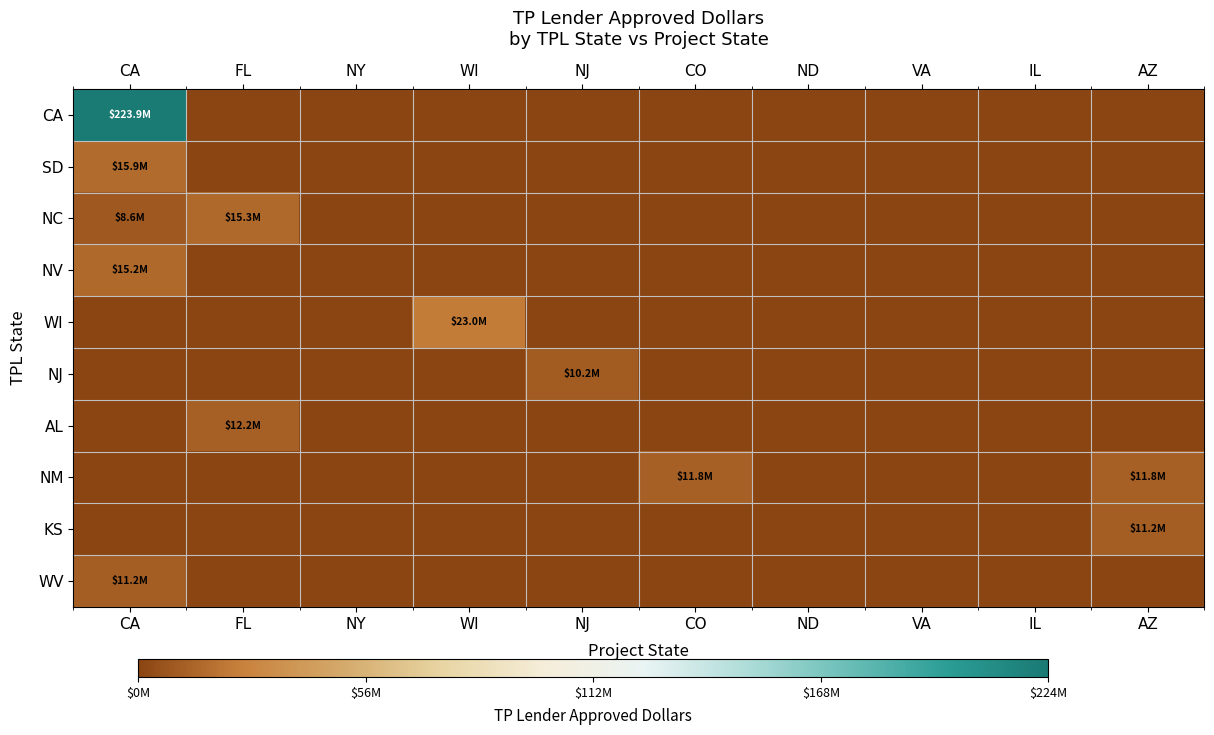

Is it true that WV equals -4601199 at FL?

False